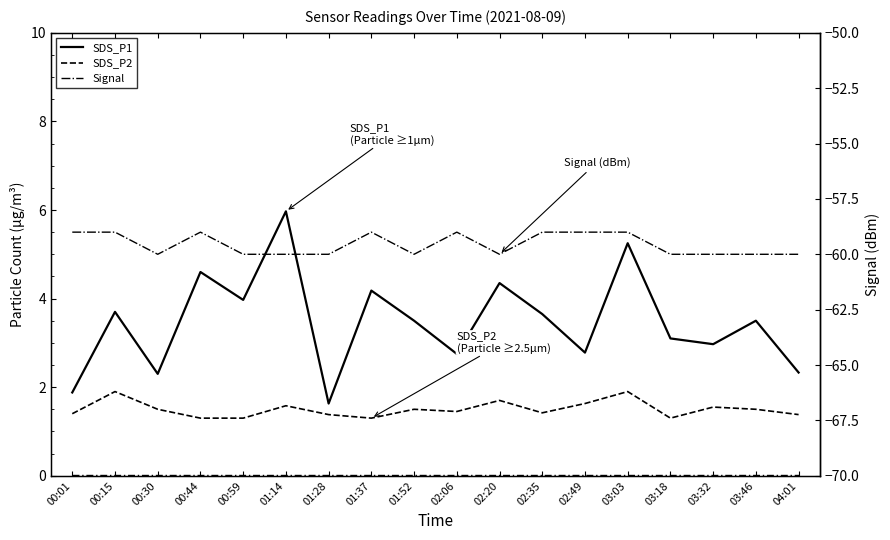

The value of SDS_P2 at 03:46 is 0.7. True or false?

False